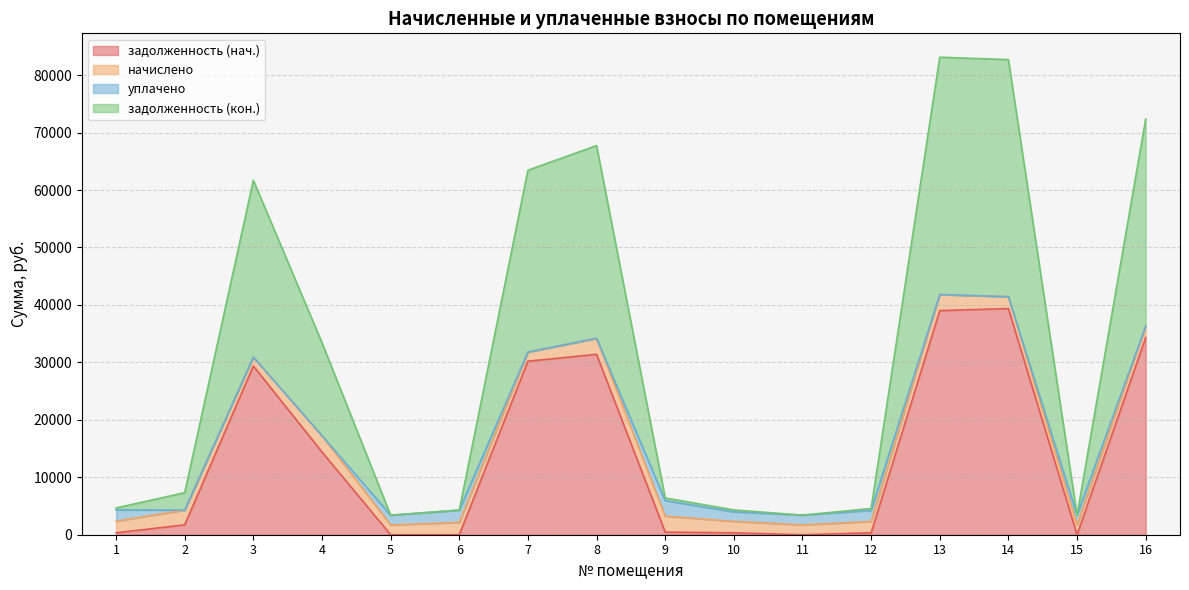

How many data points in задолженность (нач.) are above 1721?

8